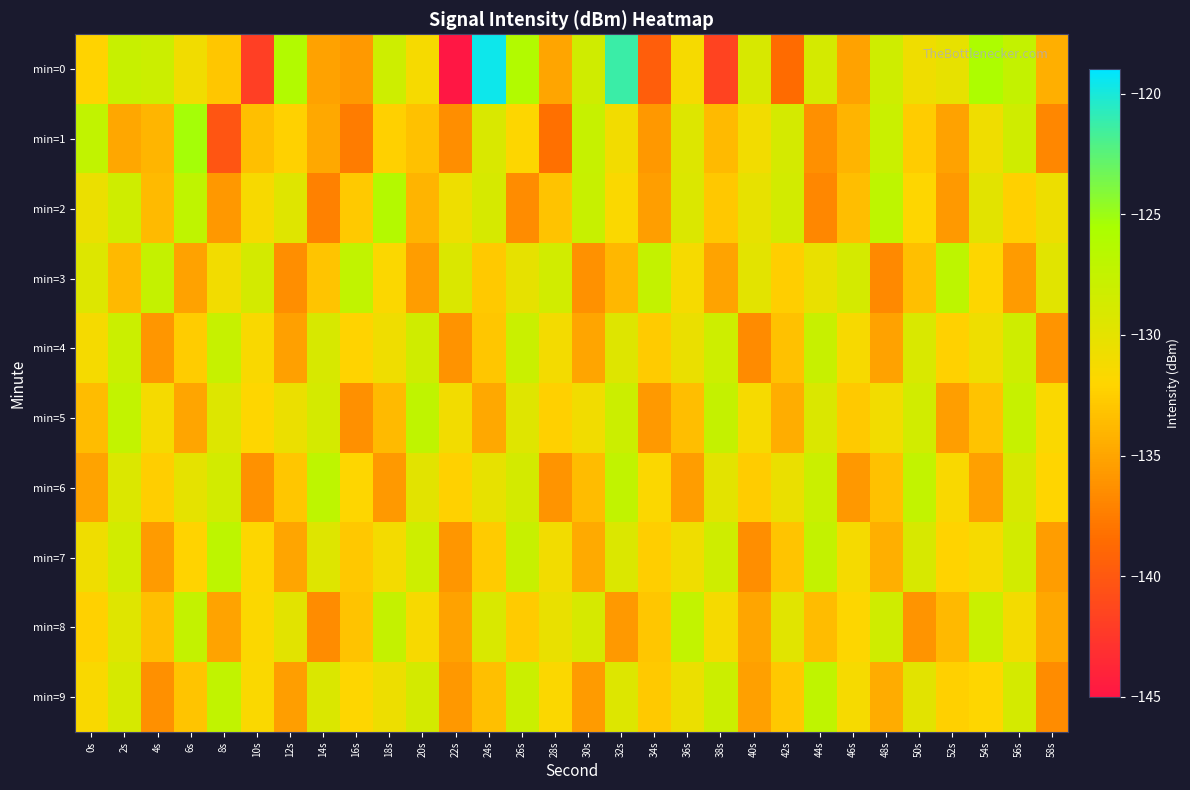

Reading right to left, list all the values displayed in this chart.

min=0: 58s=-134.4	56s=-127.4	54s=-125.7	52s=-130.2	50s=-130.8	48s=-128.3	46s=-135.2	44s=-128.8	42s=-138.6	40s=-129.0	38s=-141.6	36s=-131.4	34s=-139.6	32s=-121.3	30s=-128.4	28s=-135.0	26s=-126.1	24s=-119.6	22s=-145.6	20s=-131.3	18s=-128.2	16s=-135.7	14s=-135.2	12s=-126.2	10s=-141.9	8s=-133.0	6s=-130.9	4s=-128.1	2s=-127.8	0s=-132.1
min=1: 58s=-136.8	56s=-128.4	54s=-130.9	52s=-135.2	50s=-132.5	48s=-127.8	46s=-134.1	44s=-136.3	42s=-128.8	40s=-131.0	38s=-133.7	36s=-129.4	34s=-135.8	32s=-131.0	30s=-127.7	28s=-138.2	26s=-131.9	24s=-129.1	22s=-136.4	20s=-133.3	18s=-132.3	16s=-137.5	14s=-134.8	12s=-132.3	10s=-133.3	8s=-140.3	6s=-125.3	4s=-134.0	2s=-134.9	0s=-127.3
min=2: 58s=-130.6	56s=-132.4	54s=-129.8	52s=-135.7	50s=-131.9	48s=-127.1	46s=-133.5	44s=-136.8	42s=-128.6	40s=-130.2	38s=-132.9	36s=-129.3	34s=-135.4	32s=-131.6	30s=-127.8	28s=-133.2	26s=-136.5	24s=-128.9	22s=-130.7	20s=-134.1	18s=-126.4	16s=-132.8	14s=-137.2	12s=-129.6	10s=-131.4	8s=-135.8	6s=-127.2	4s=-133.7	2s=-128.3	0s=-130.5
min=3: 58s=-129.7	56s=-135.6	54s=-131.8	52s=-127.0	50s=-133.4	48s=-136.7	46s=-128.8	44s=-130.3	42s=-132.5	40s=-129.9	38s=-135.1	36s=-131.3	34s=-127.5	32s=-133.9	30s=-136.2	28s=-128.5	26s=-130.1	24s=-132.8	22s=-129.2	20s=-135.5	18s=-131.7	16s=-127.3	14s=-133.1	12s=-136.4	10s=-128.7	8s=-131.0	6s=-135.2	4s=-127.6	2s=-133.8	0s=-129.4
min=4: 58s=-136.0	56s=-128.3	54s=-130.7	52s=-132.3	50s=-129.1	48s=-135.2	46s=-131.4	44s=-127.8	42s=-133.3	40s=-136.6	38s=-128.2	36s=-130.4	34s=-132.7	32s=-129.5	30s=-135.0	28s=-131.1	26s=-127.9	24s=-133.0	22s=-136.1	20s=-128.4	18s=-130.8	16s=-132.2	14s=-129.0	12s=-135.3	10s=-131.5	8s=-127.7	6s=-132.6	4s=-135.9	2s=-128.0	0s=-131.2
min=5: 58s=-131.6	56s=-127.7	54s=-133.2	52s=-135.4	50s=-128.5	48s=-131.0	46s=-132.8	44s=-129.2	42s=-134.5	40s=-131.3	38s=-127.6	36s=-133.5	34s=-135.7	32s=-128.1	30s=-130.9	28s=-132.4	26s=-129.6	24s=-134.8	22s=-131.0	20s=-127.2	18s=-133.7	16s=-136.3	14s=-128.8	12s=-130.5	10s=-132.0	8s=-129.4	6s=-135.0	4s=-131.2	2s=-127.4	0s=-133.6
min=6: 58s=-132.1	56s=-129.0	54s=-135.3	52s=-131.5	50s=-127.4	48s=-133.3	46s=-135.8	44s=-128.0	42s=-130.4	40s=-132.6	38s=-129.9	36s=-135.5	34s=-131.7	32s=-127.3	30s=-133.6	28s=-136.0	26s=-128.7	24s=-130.2	22s=-132.3	20s=-129.8	18s=-135.7	16s=-131.9	14s=-127.1	12s=-133.0	10s=-136.2	8s=-128.6	6s=-130.0	4s=-132.5	2s=-129.3	0s=-135.1
min=7: 58s=-135.5	56s=-128.6	54s=-131.3	52s=-132.2	50s=-129.0	48s=-134.4	46s=-131.2	44s=-127.5	42s=-133.1	40s=-136.4	38s=-128.3	36s=-130.8	34s=-132.5	32s=-129.3	30s=-134.7	28s=-131.0	26s=-127.8	24s=-132.7	22s=-135.9	20s=-128.2	18s=-131.1	16s=-132.9	14s=-129.5	12s=-135.0	10s=-131.8	8s=-127.0	6s=-132.2	4s=-135.6	2s=-128.5	0s=-130.8
min=8: 58s=-134.9	56s=-131.1	54s=-127.9	52s=-133.8	50s=-136.0	48s=-128.4	46s=-131.8	44s=-133.6	42s=-129.7	40s=-135.0	38s=-131.2	36s=-127.4	34s=-133.0	32s=-135.7	30s=-128.9	28s=-130.3	26s=-132.7	24s=-129.1	22s=-135.2	20s=-131.4	18s=-127.6	16s=-133.2	14s=-136.5	12s=-129.8	10s=-131.7	8s=-135.1	6s=-127.5	4s=-133.4	2s=-129.6	0s=-132.3
min=9: 58s=-136.5	56s=-128.8	54s=-131.9	52s=-132.4	50s=-129.8	48s=-134.6	46s=-131.3	44s=-127.2	42s=-132.9	40s=-135.3	38s=-128.1	36s=-130.5	34s=-132.8	32s=-129.4	30s=-135.6	28s=-131.7	26s=-128.0	24s=-133.4	22s=-135.8	20s=-128.7	18s=-130.6	16s=-132.0	14s=-129.2	12s=-135.4	10s=-131.6	8s=-127.3	6s=-133.1	4s=-136.3	2s=-128.9	0s=-131.5